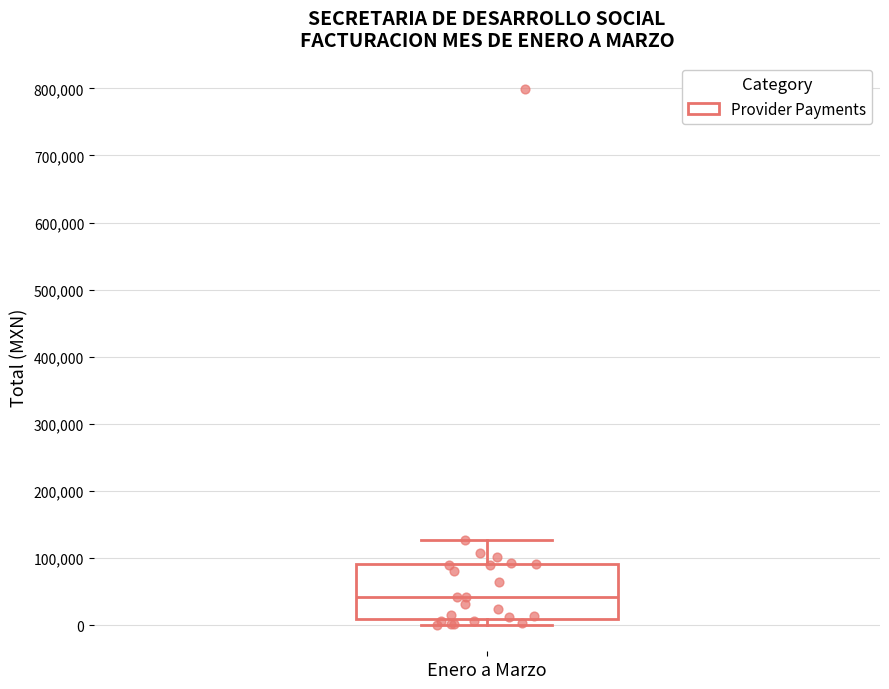

Read this box plot against the y-axis: the position of the median line, the range covered by the box, and the ends of both whiskers. The values are not printed on the chart, so give them approximately, as read against the axis.

median 40000, box 10000 to 90000, whiskers 0 to 130000